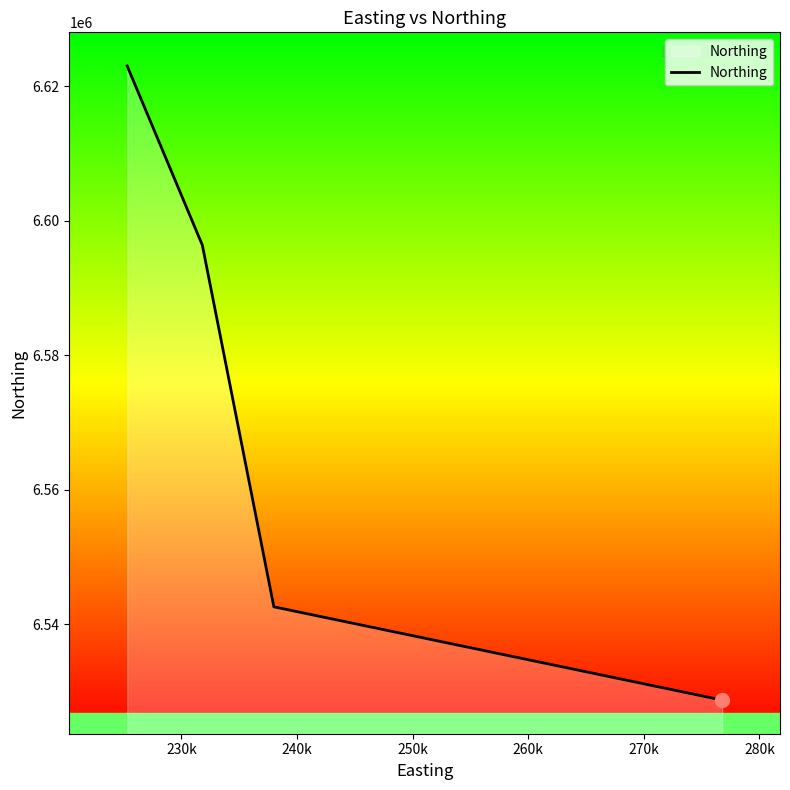

What is the minimum value shown in the chart?

6528734